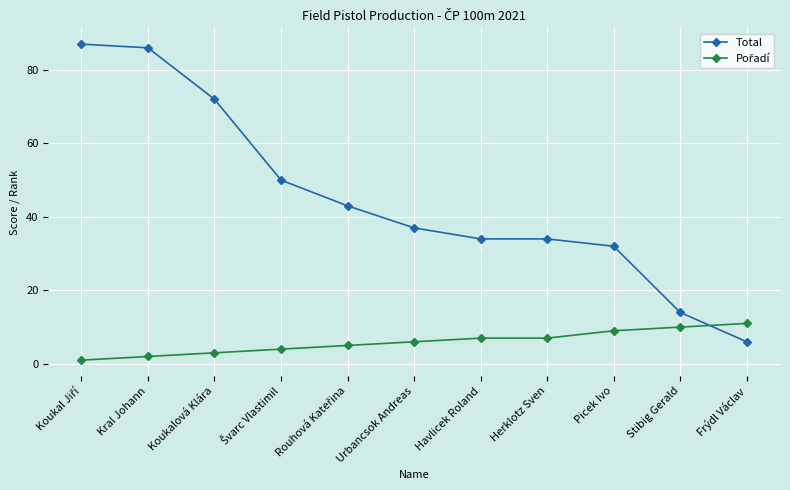

What is the minimum value for Total?

6